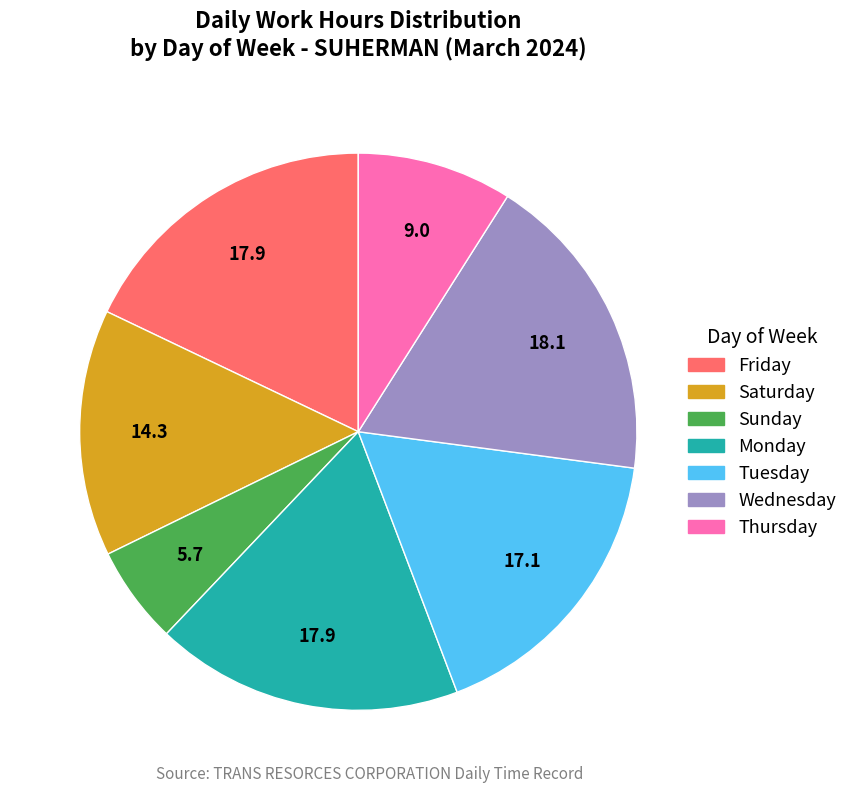

Is there any slice that represents more than half of the pie?

No